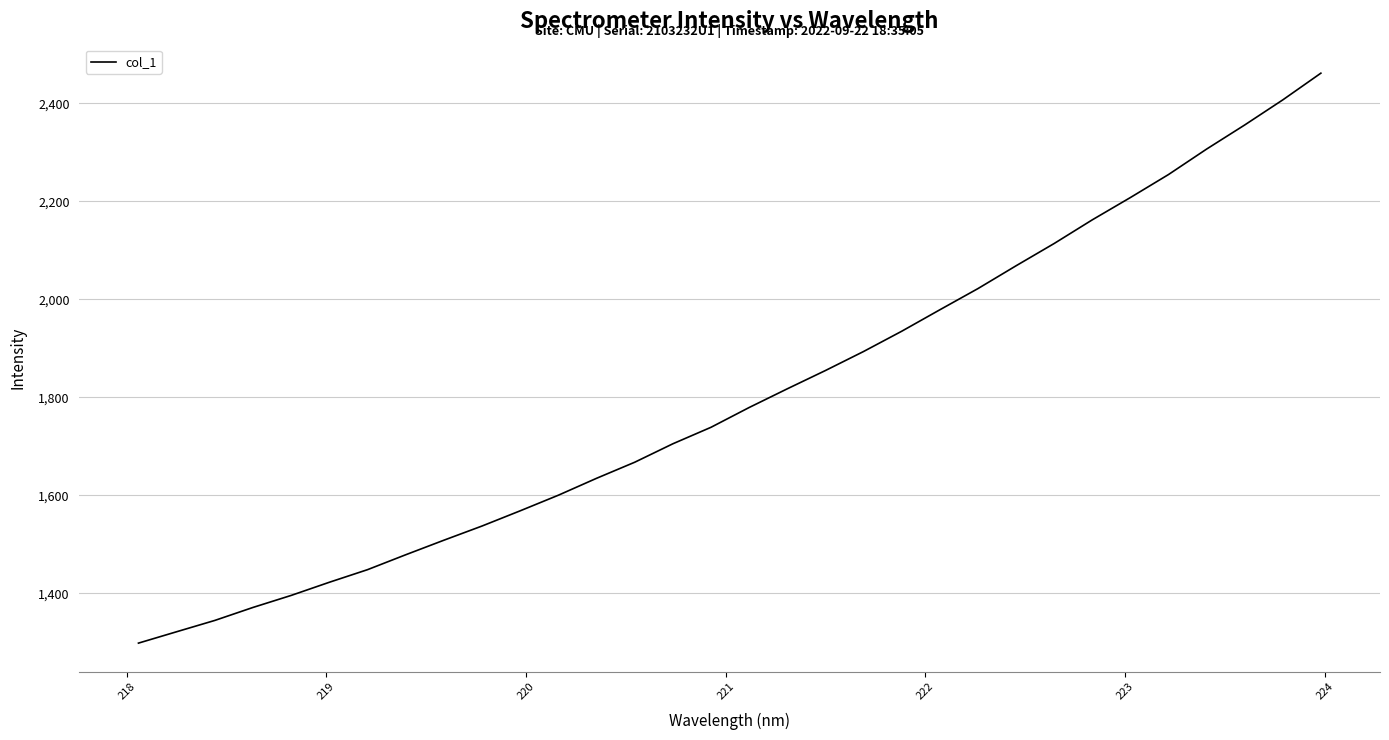

What is the difference between the maximum and minimum values?

1162.6